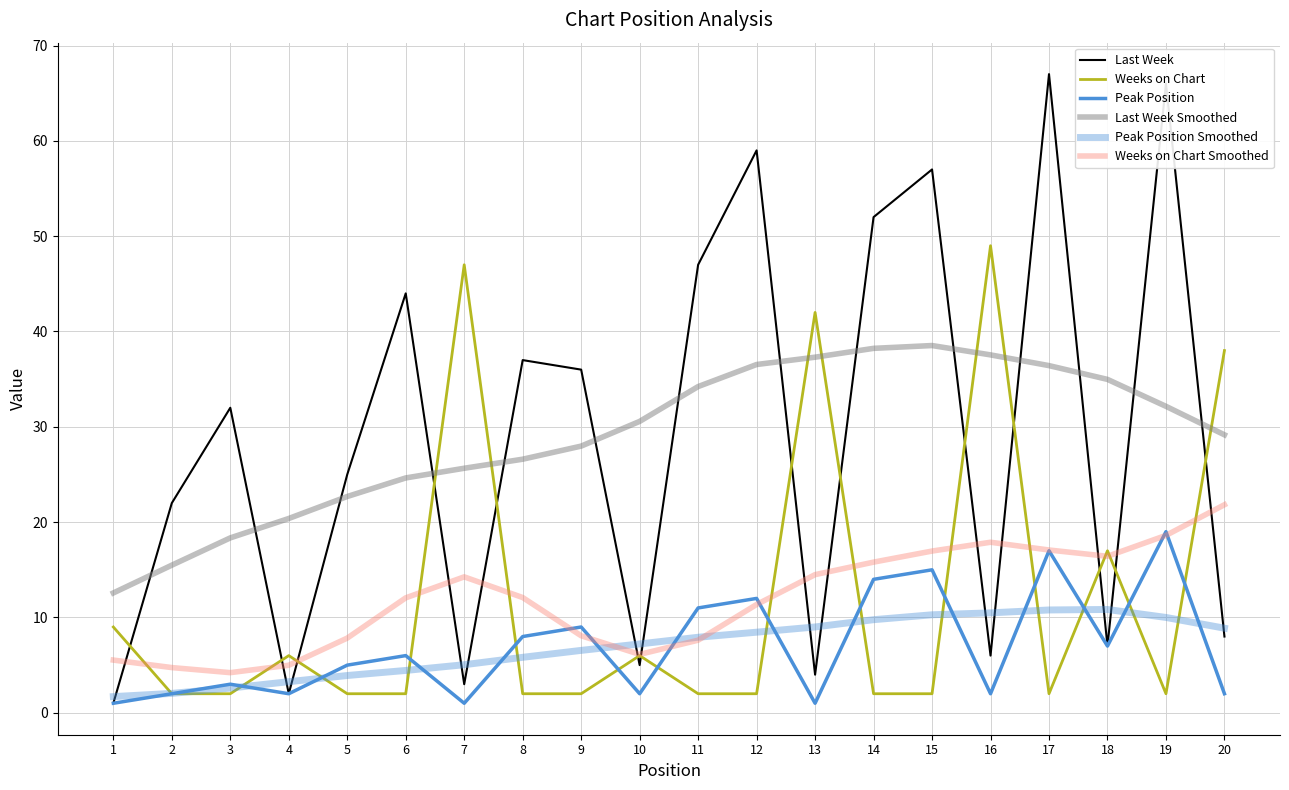

Which series changed the most between 6 and 20?

Last Week